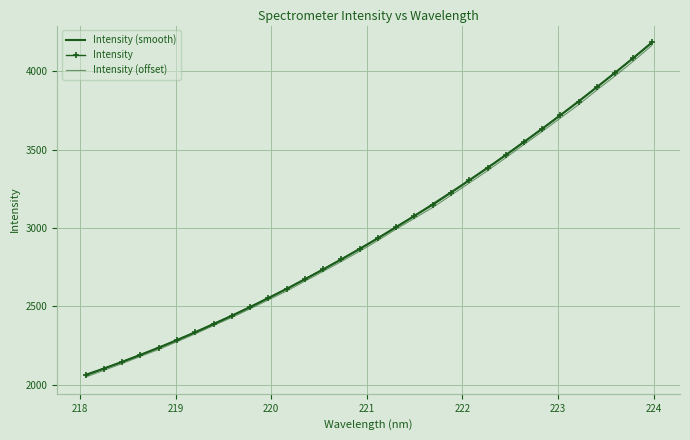

Is it true that the value at 220.3533 is 4086.8?

False